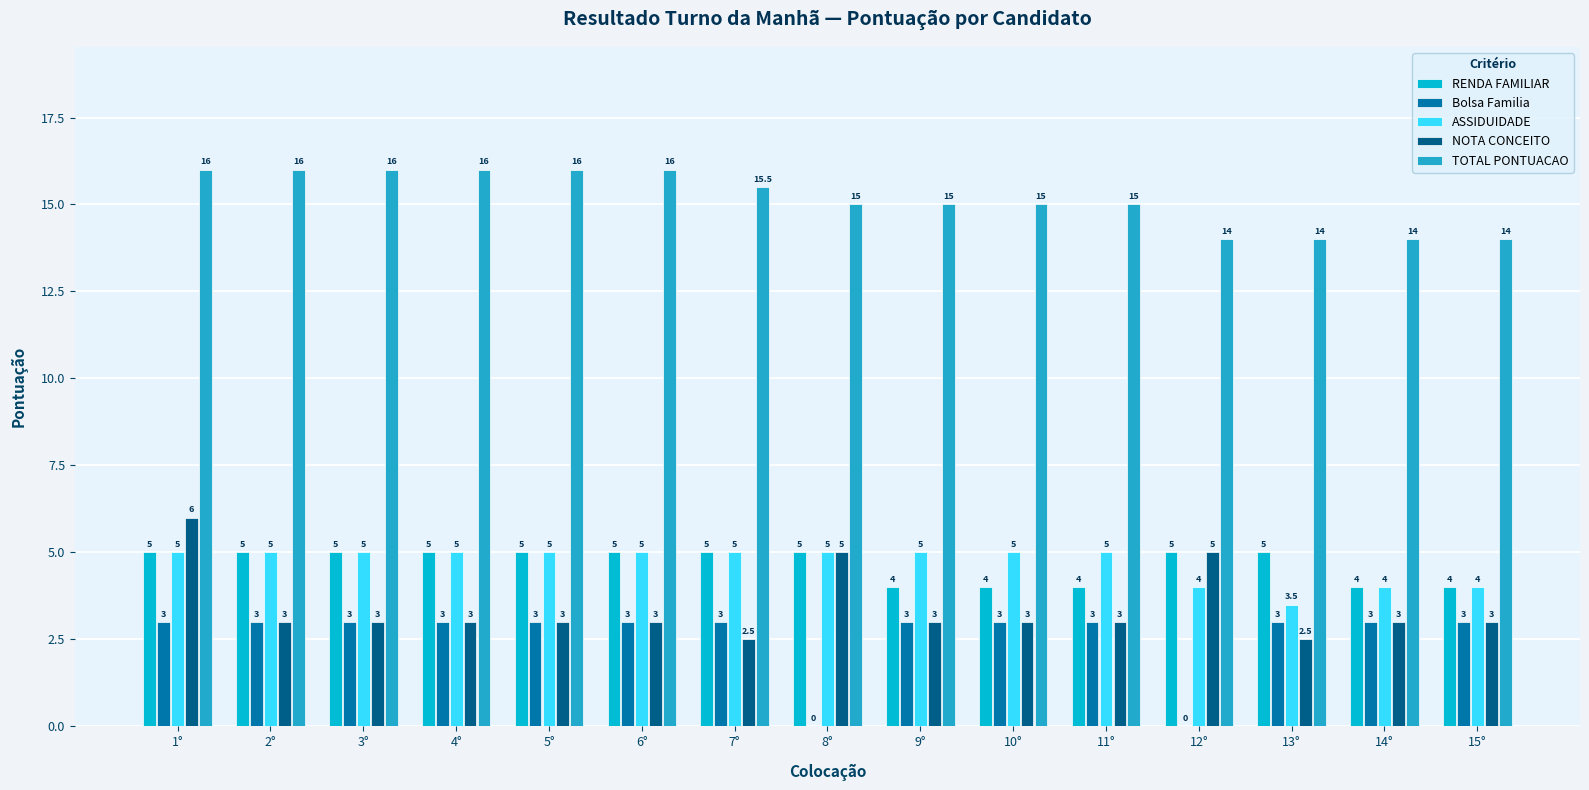

Read the NOTA CONCEITO value at 14°.

3.0